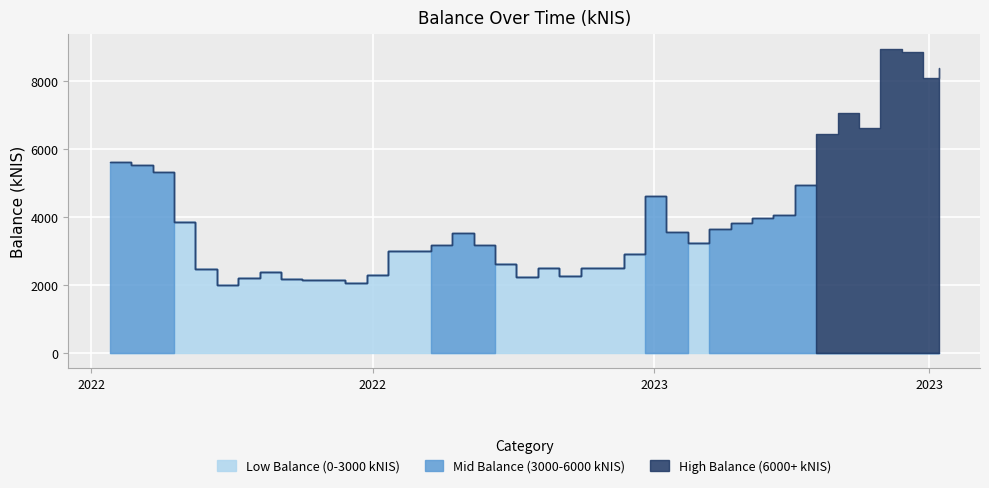

The value of High Balance (6000+ kNIS) at 2022-07-07 is 0.0. True or false?

True